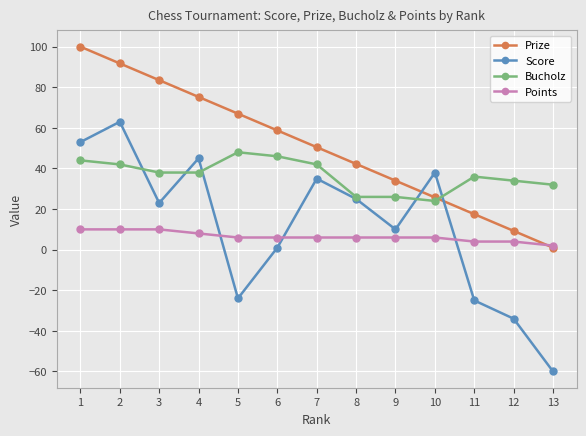

What is the total value across all series at 3?

154.5